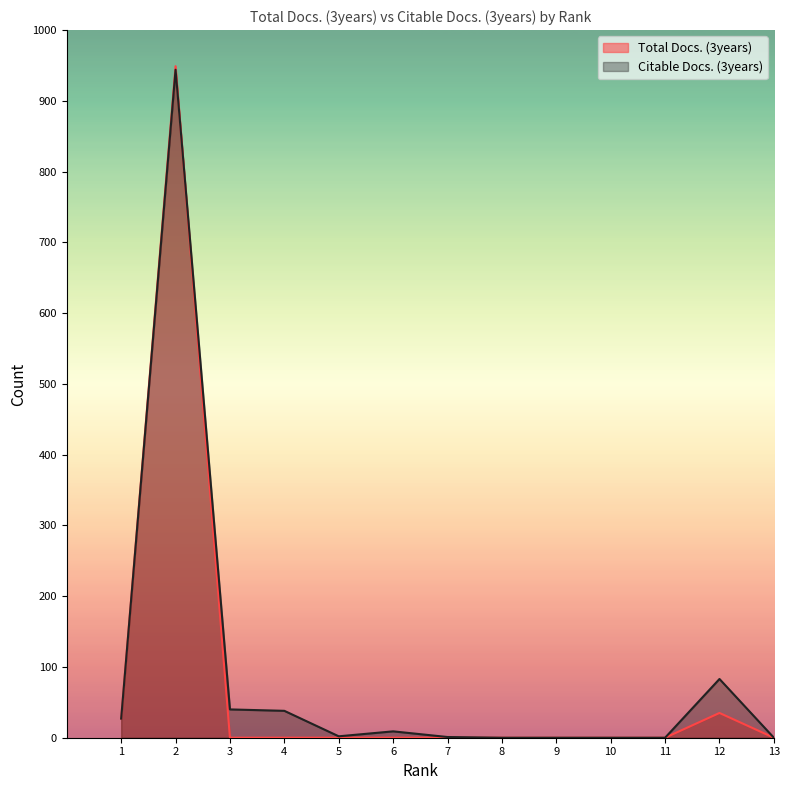

True or false: Total Docs. (3years) has more than 0 points higher than both neighbors.

True